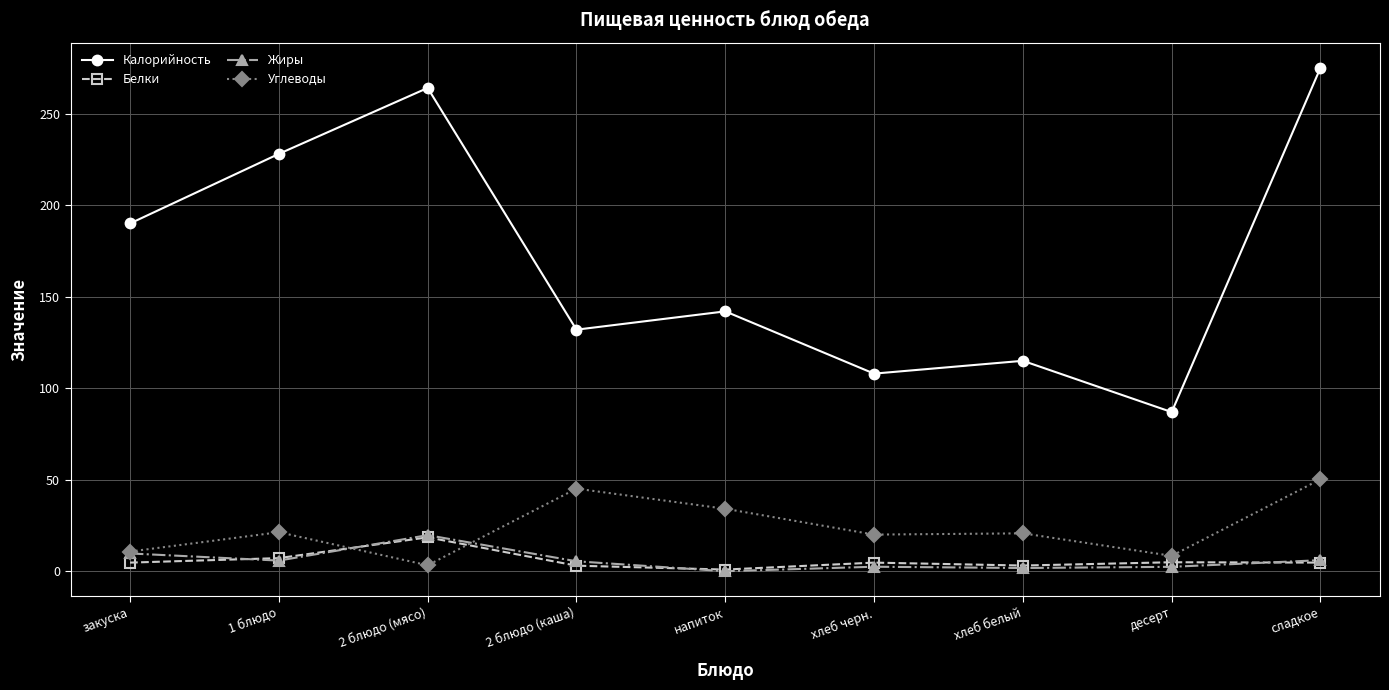

What is the label of the 3rd point from the right?

хлеб белый